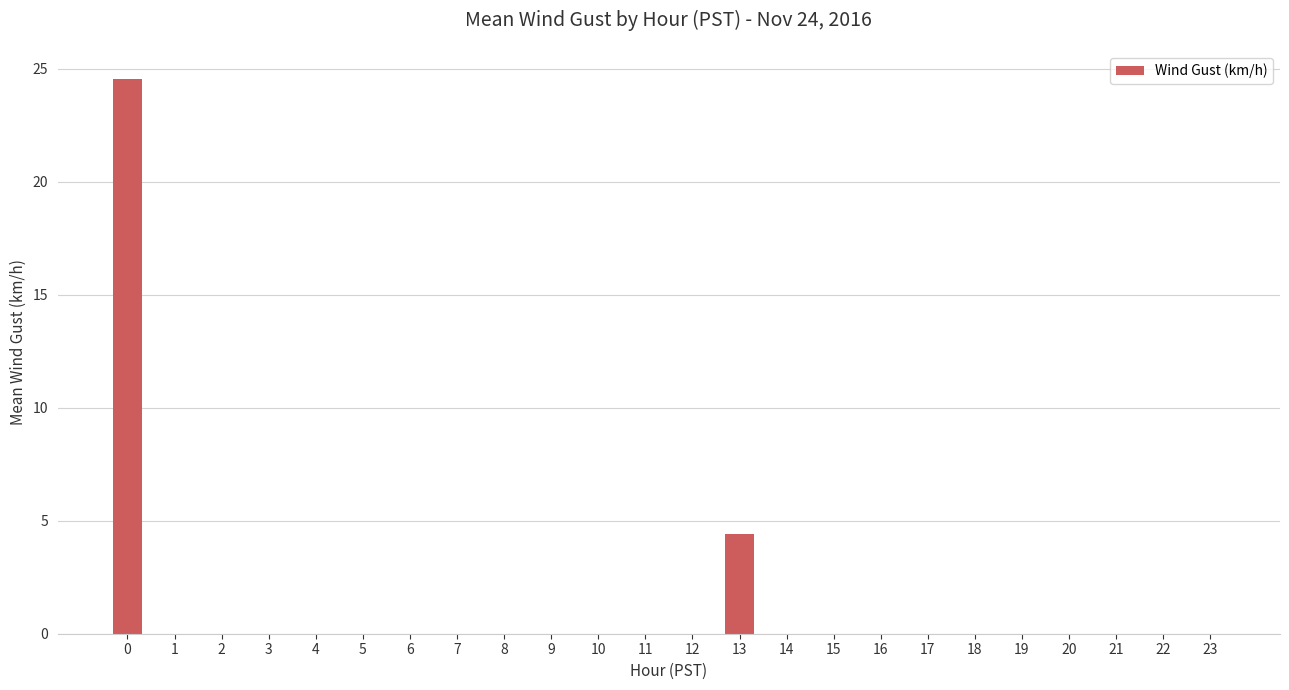

What is the change in value from 0 to 5?

-24.6